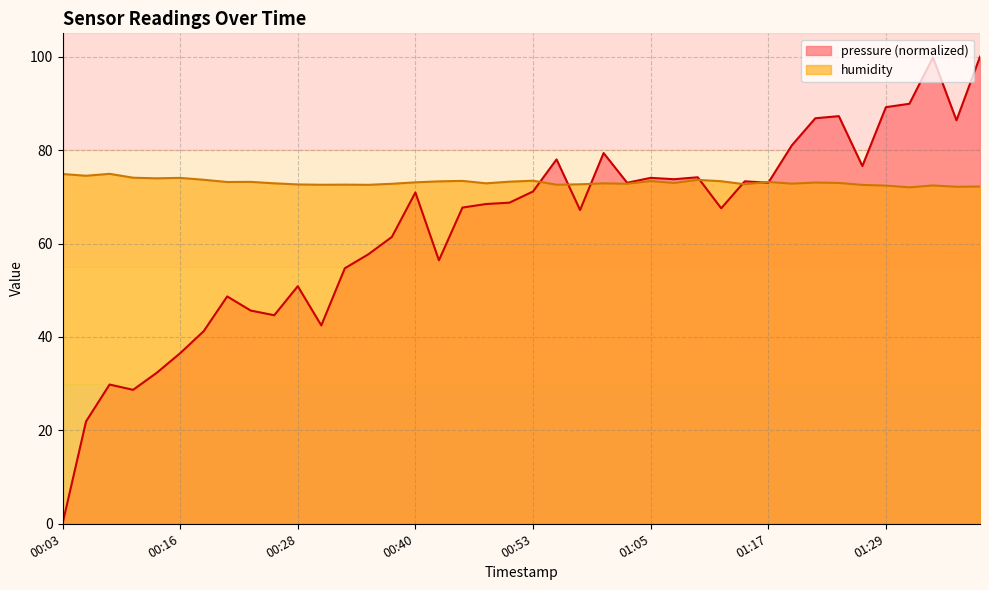

At which category is the sum across all series the highest?

01:34